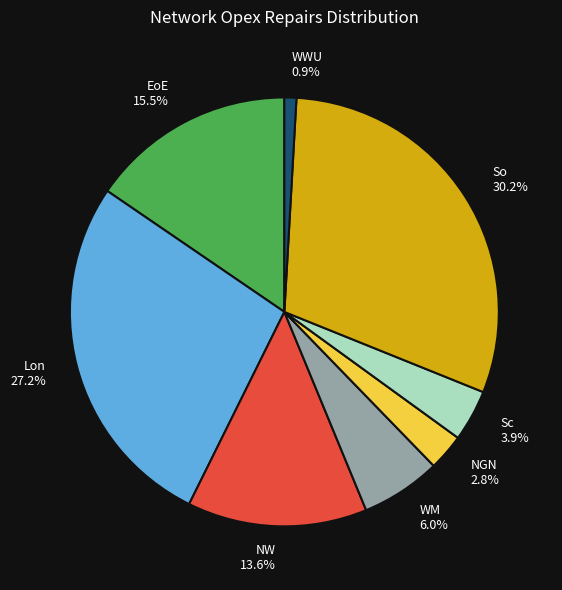

Between So and EoE, which is larger?

So